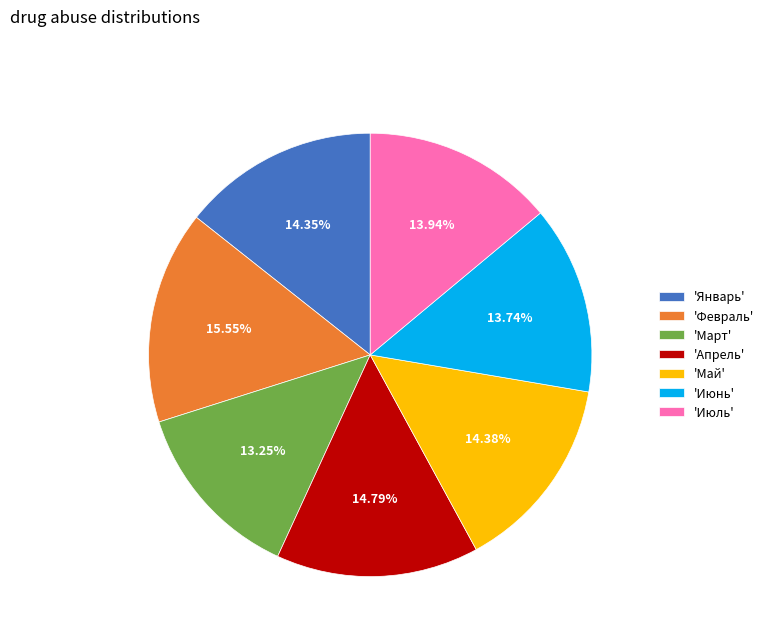

Which slice is the largest?

'Февраль'